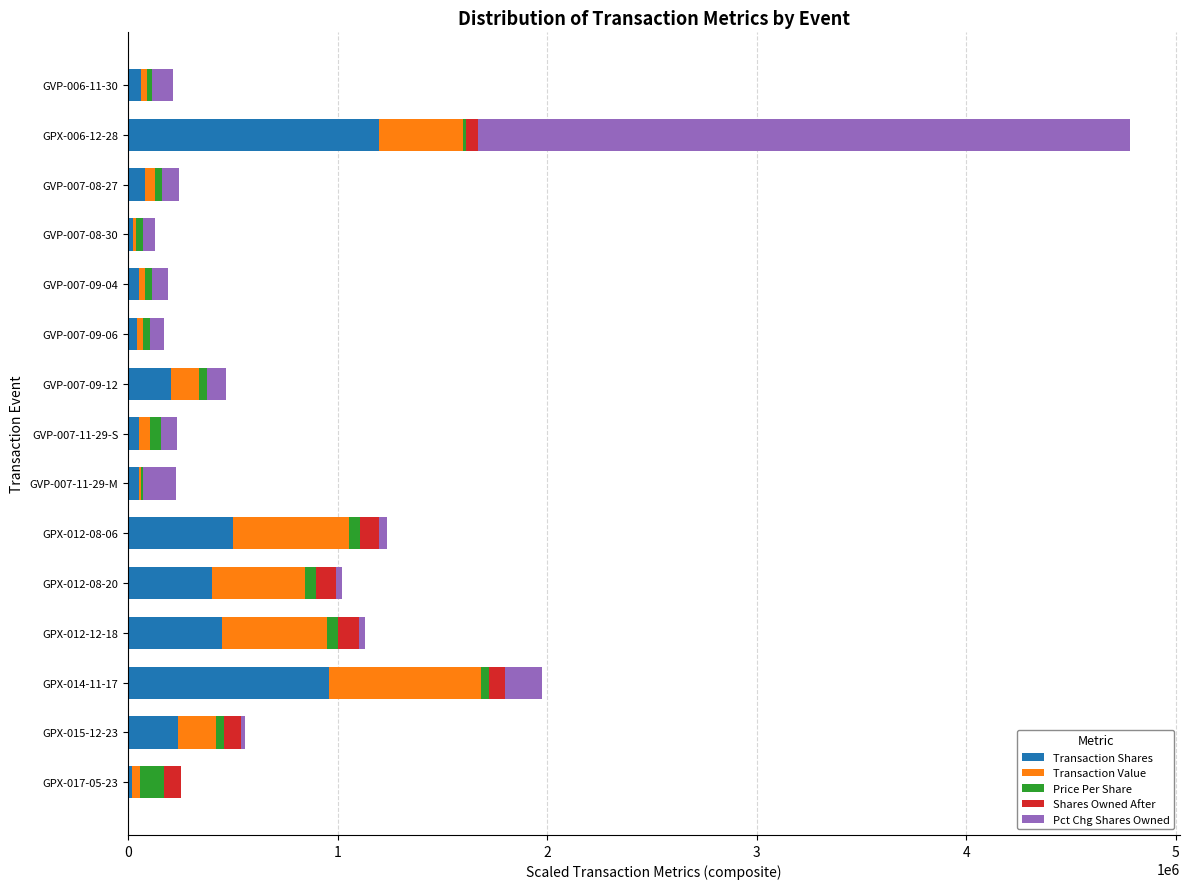

What is the sum of all Transaction Shares values?

4323290.0